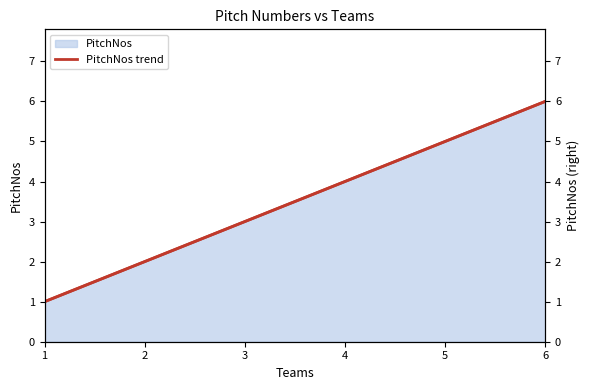

True or false: the data has more than 1 interior local peaks.

False